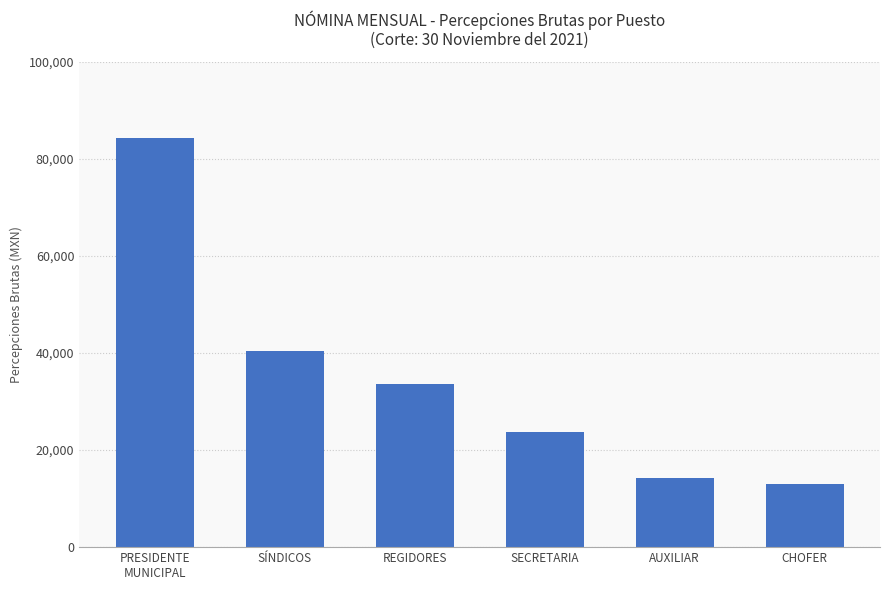

Is it true that the value at REGIDORES is 33690.0?

True